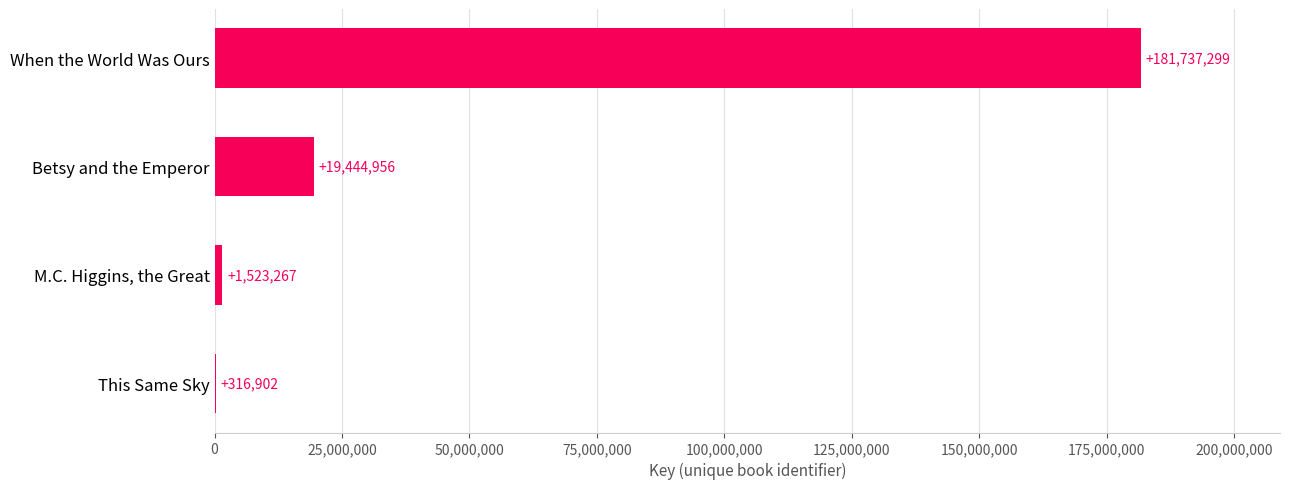

Which label corresponds to the largest value in the chart?

When the World Was Ours